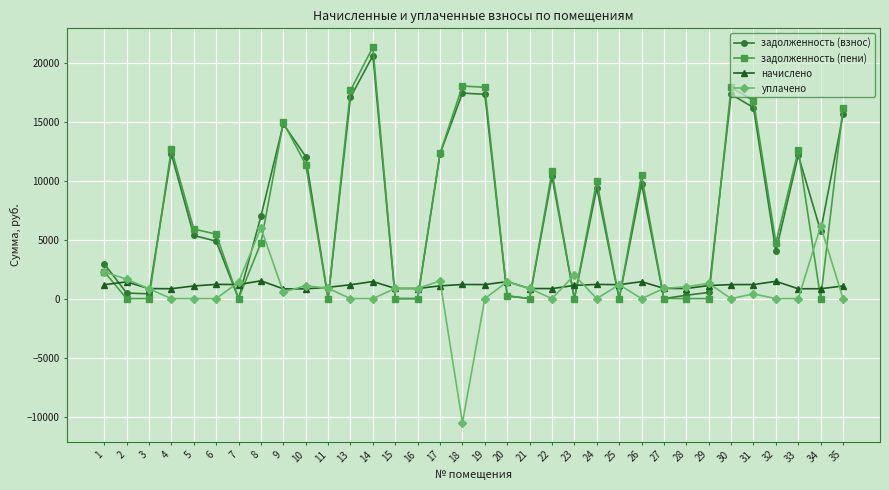

What is the minimum value shown in the chart?

-10521.0